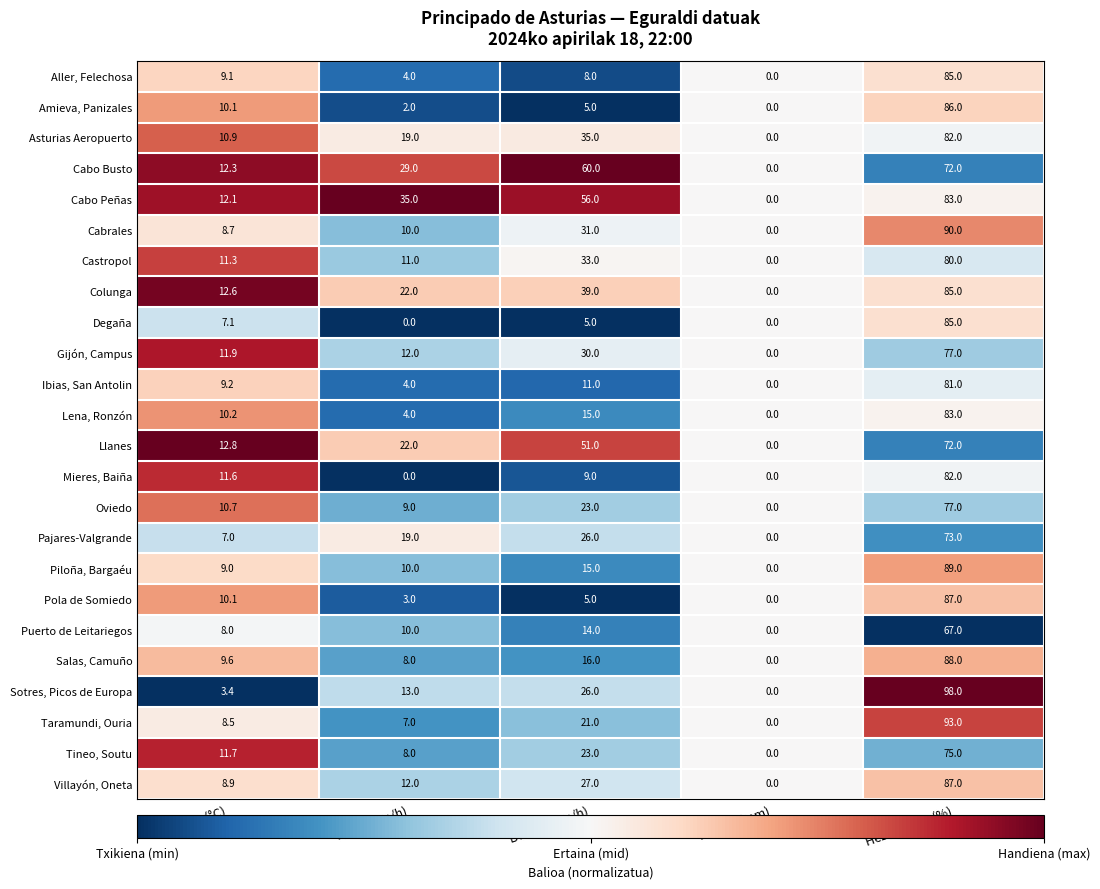

The Cabrales series shows 10.0 at Haize (km/h). True or false?

True